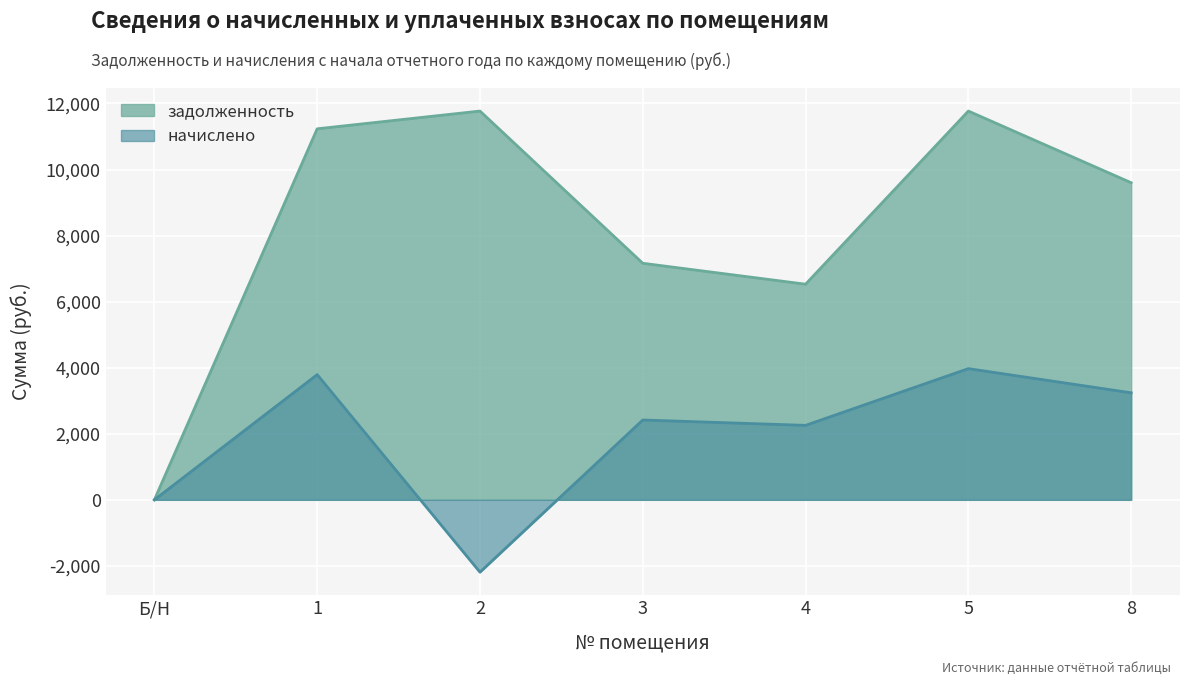

Reading left to right, transcribe all the data shown in this chart.

задолженность: Б/Н=0.0	1=11232.0	2=11769.6	3=7161.6	4=6528.0	5=11769.6	8=9600.0
начислено: Б/Н=0.0	1=3790.8	2=-2191.0	3=2417.0	4=2254.6	5=3972.2	8=3240.0